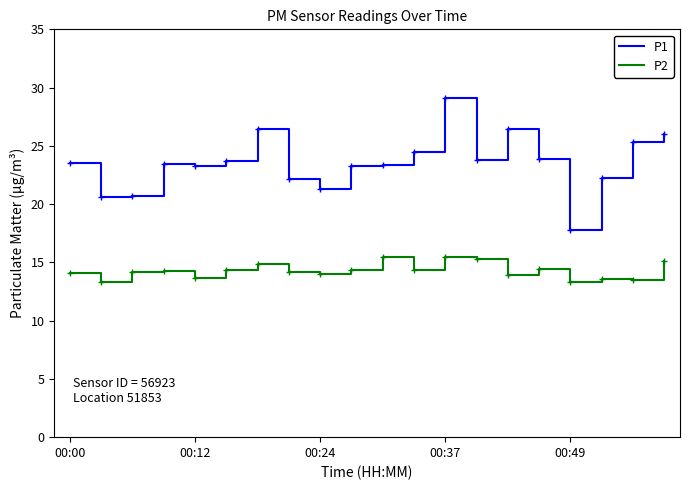

List the series in order of their overall mean, highest first.

P1, P2